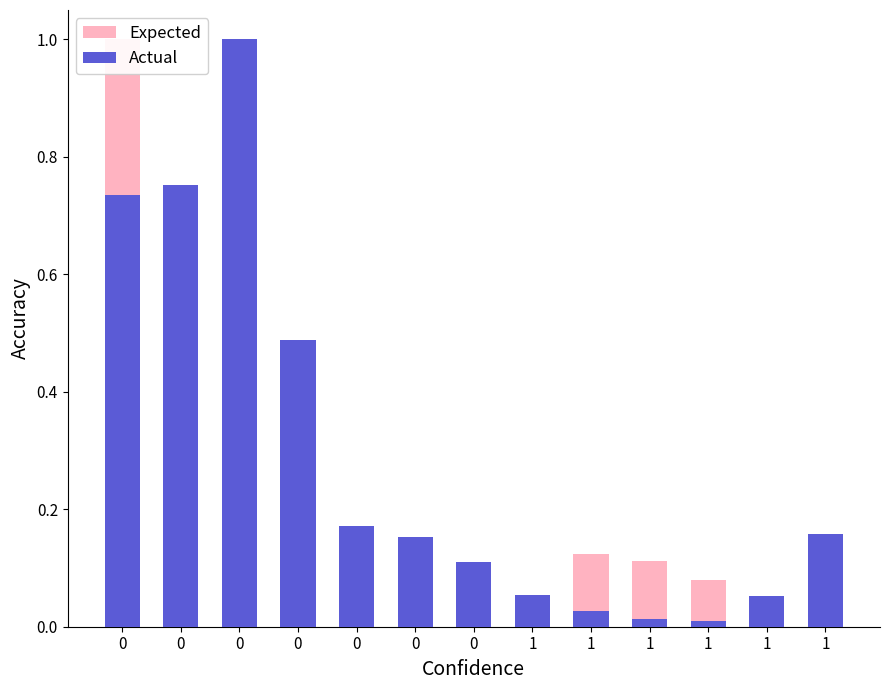

How many series are shown in this chart?

2